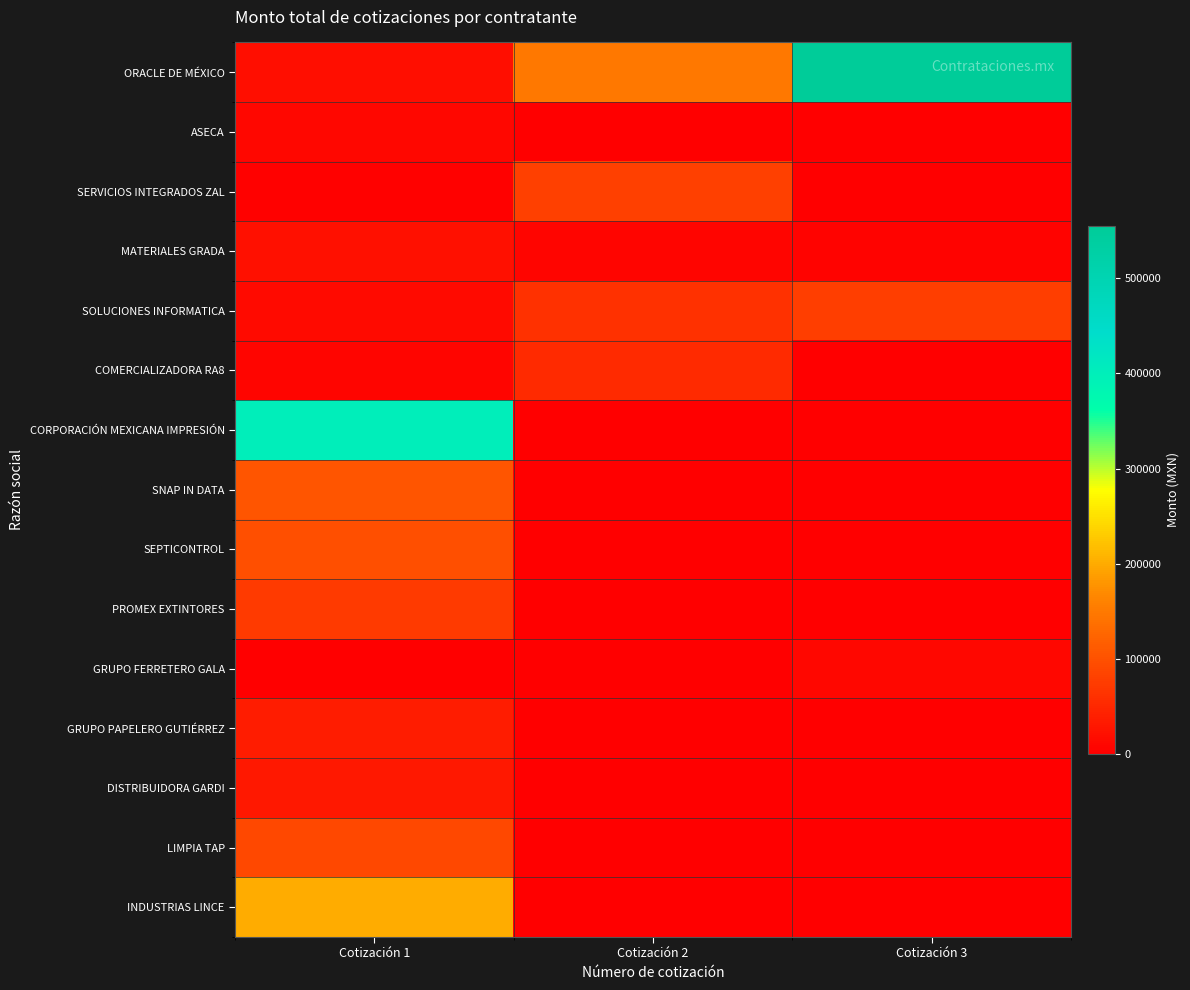

Rank the series by their maximum value, from highest to lowest.

ORACLE DE MÉXICO, CORPORACIÓN MEXICANA IMPRESIÓN, INDUSTRIAS LINCE, SNAP IN DATA, SEPTICONTROL, LIMPIA TAP, SERVICIOS INTEGRADOS ZAL, SOLUCIONES INFORMATICA, PROMEX EXTINTORES, COMERCIALIZADORA RA8, GRUPO PAPELERO GUTIÉRREZ, DISTRIBUIDORA GARDI, MATERIALES GRADA, ASECA, GRUPO FERRETERO GALA